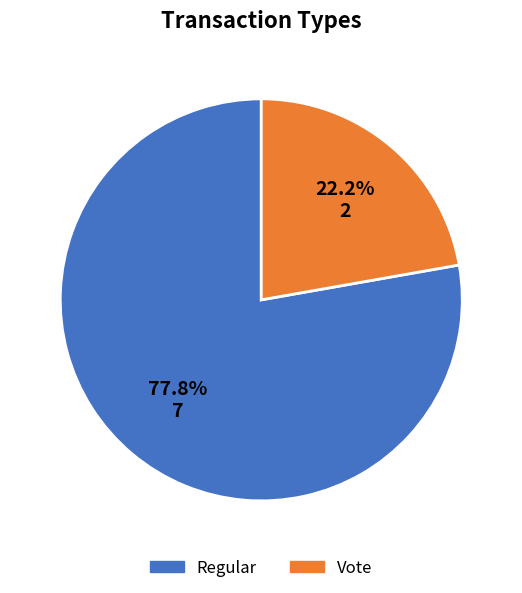

Is Vote the majority of the pie?

No